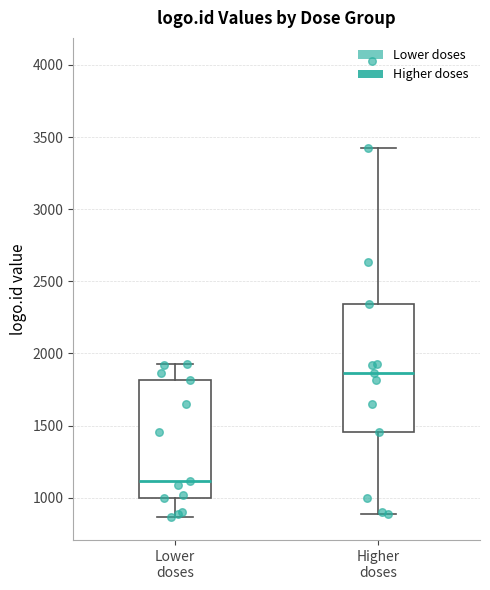

Reading left to right, transcribe this box plot: for each box, give where its median line is, the range the box spans, and where its two whiskers end, as read against the y-axis. The values are not printed on the chart, so give them approximately, as read against the axis.

Lower doses: median 1100, box 1000 to 1800, whiskers 850 to 1950
Higher doses: median 1850, box 1450 to 2350, whiskers 900 to 3400